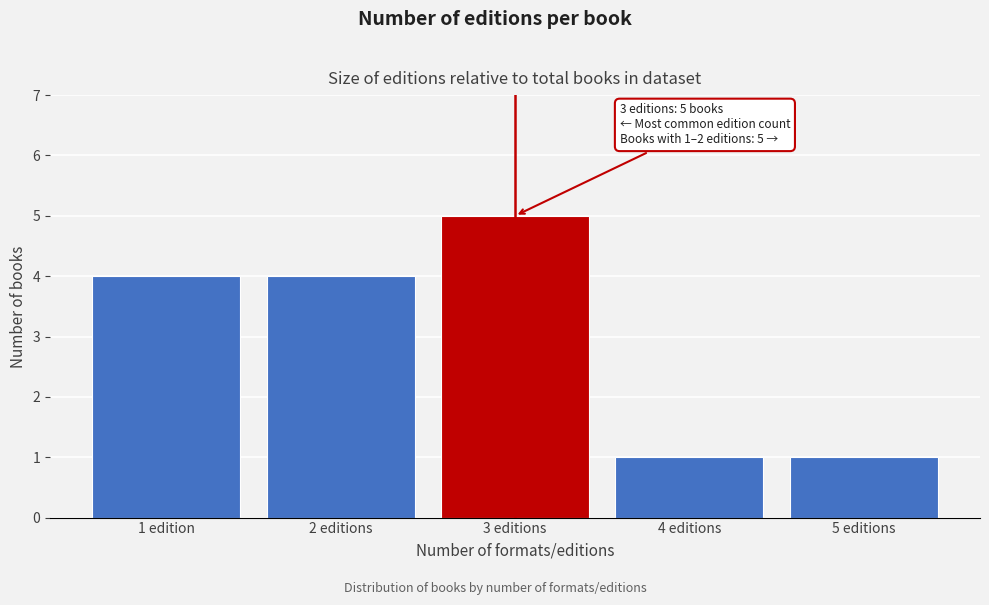

Reading right to left, transcribe all the data shown in this chart.

5 editions=1	4 editions=1	3 editions=5	2 editions=4	1 edition=4